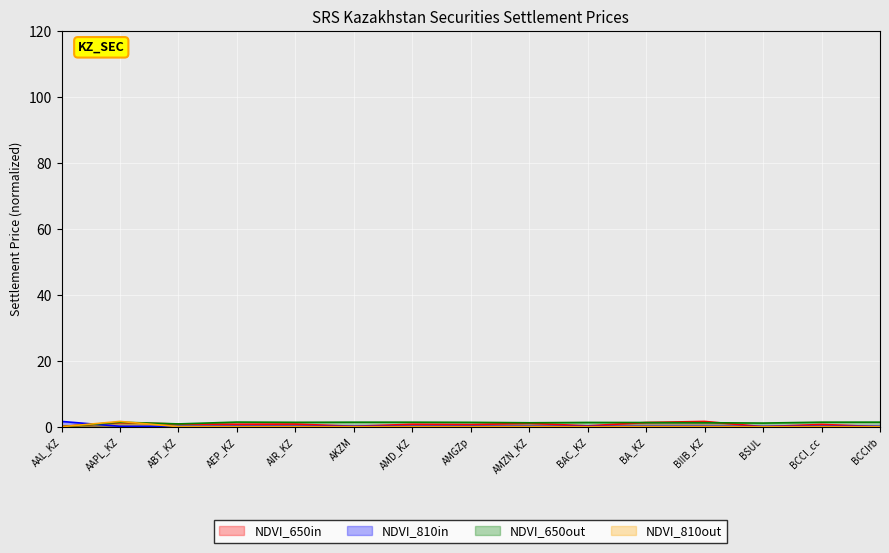

What is the label of the 8th point from the right?

AMGZp